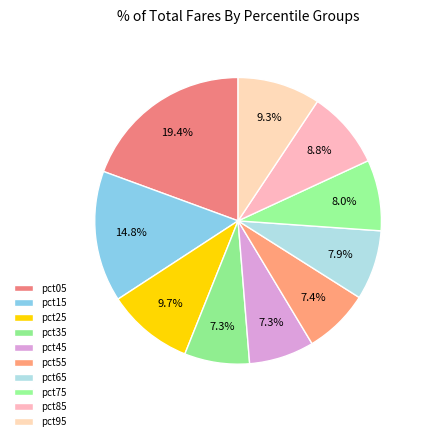

How many slices are in this pie chart?

10